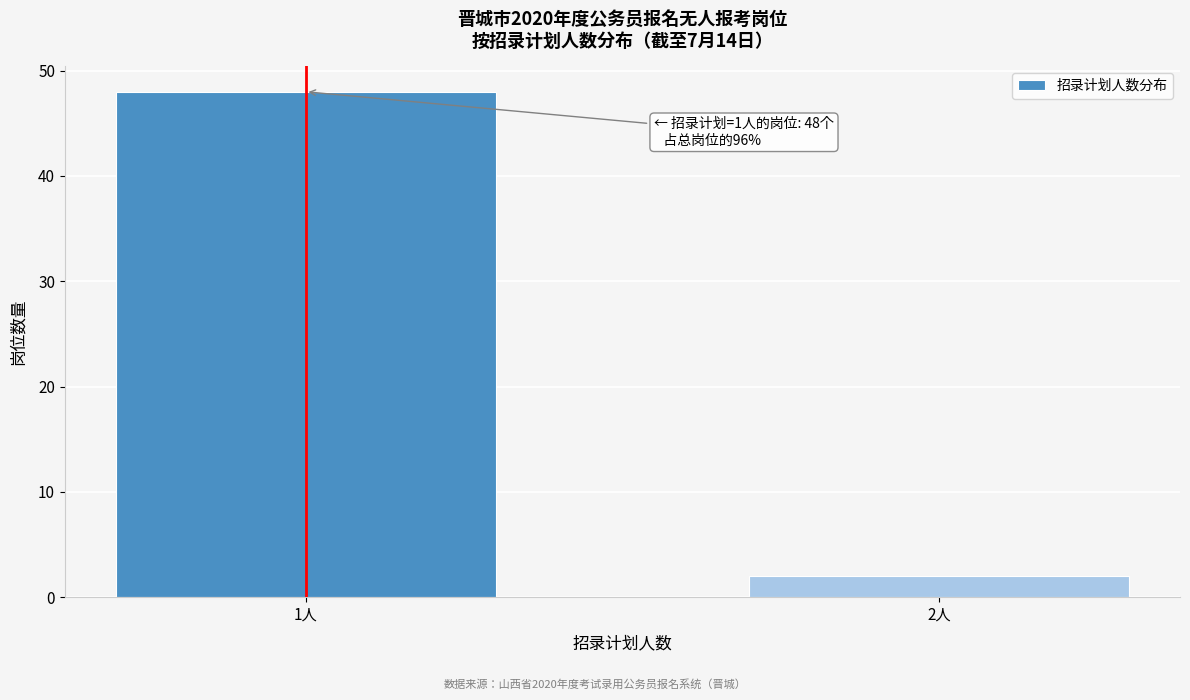

Reading right to left, transcribe all the data shown in this chart.

2人=2	1人=48